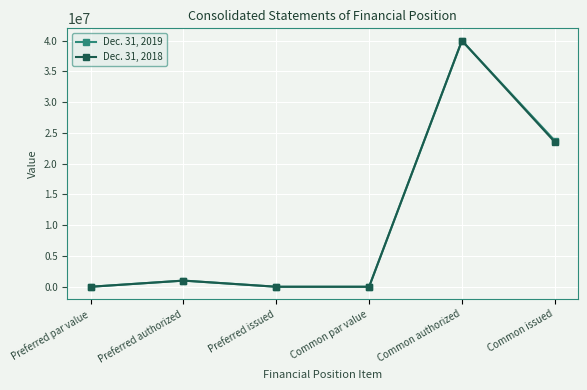

At which category does Dec. 31, 2018 reach its first local peak?

Preferred authorized